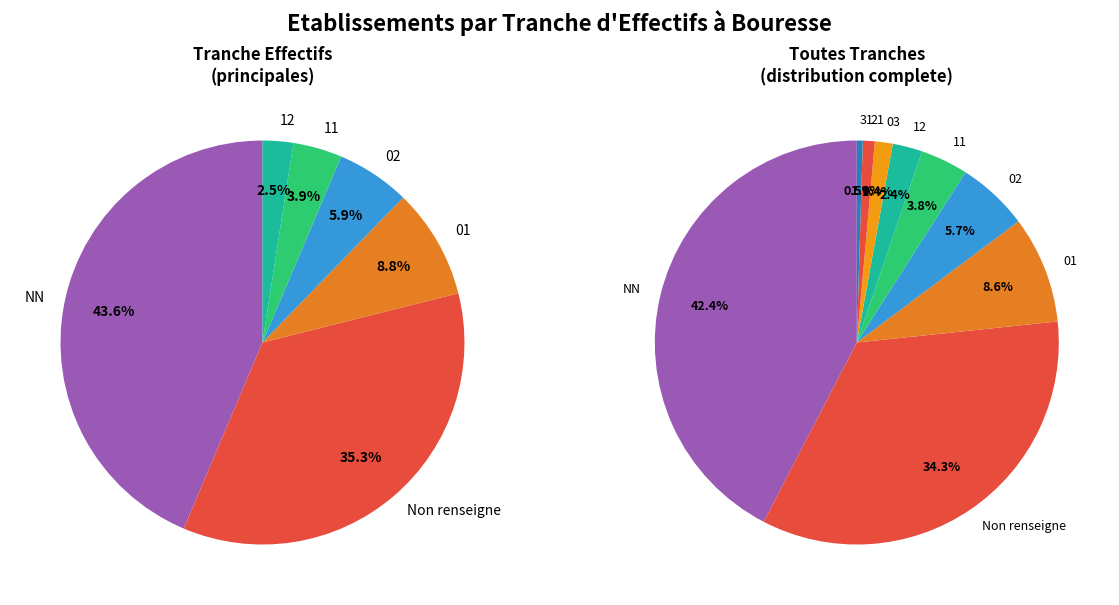

What percentage is NOT represented by 21?

98.8%